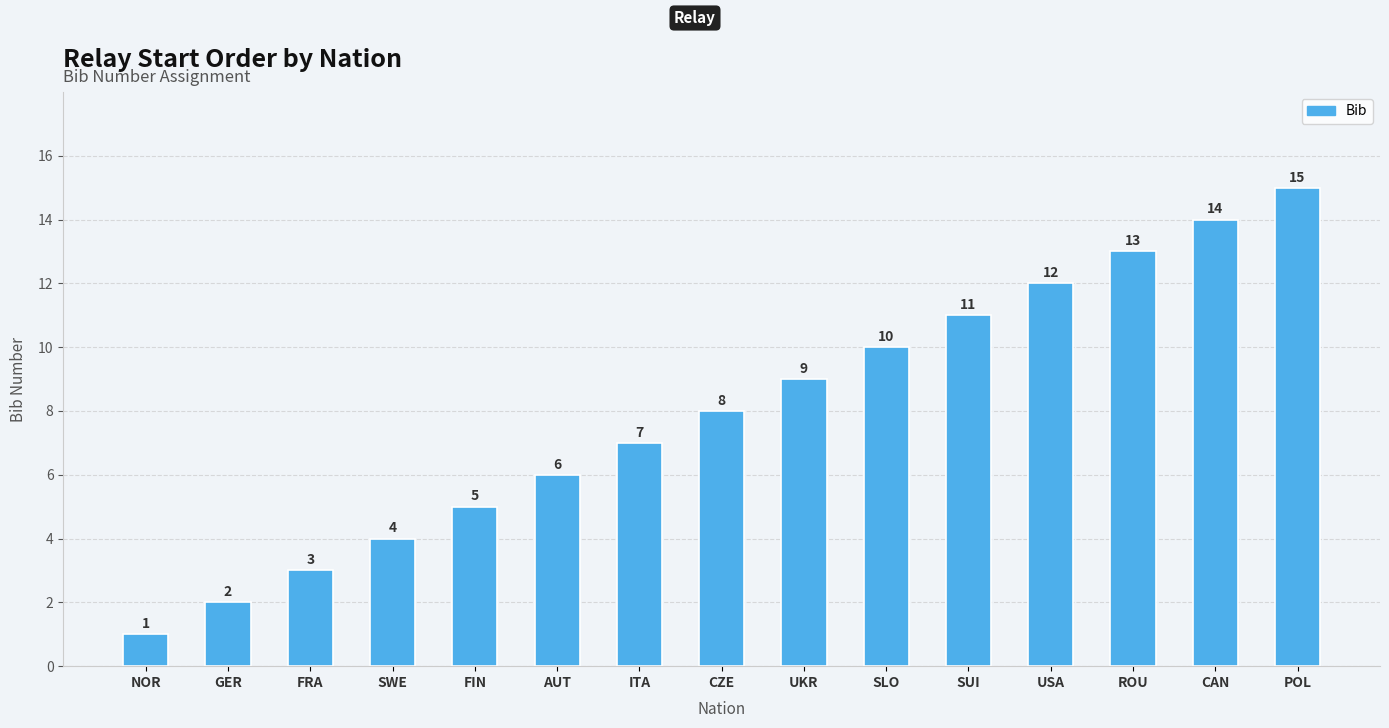

Which label corresponds to the smallest value in the chart?

NOR